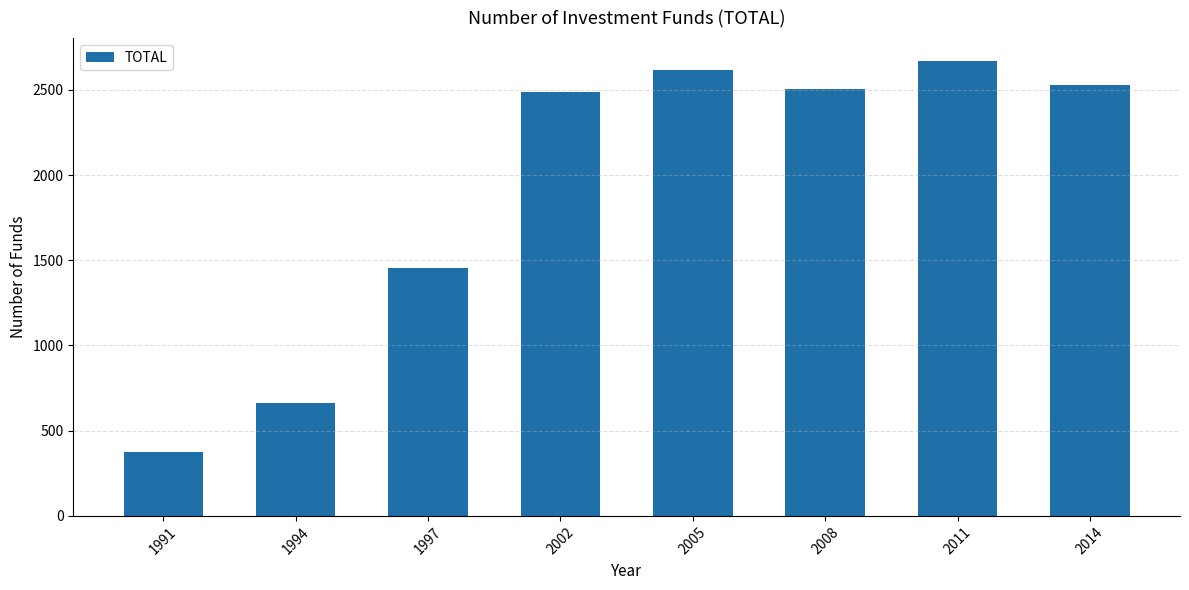

At which category does the chart reach its minimum across all series?

1991